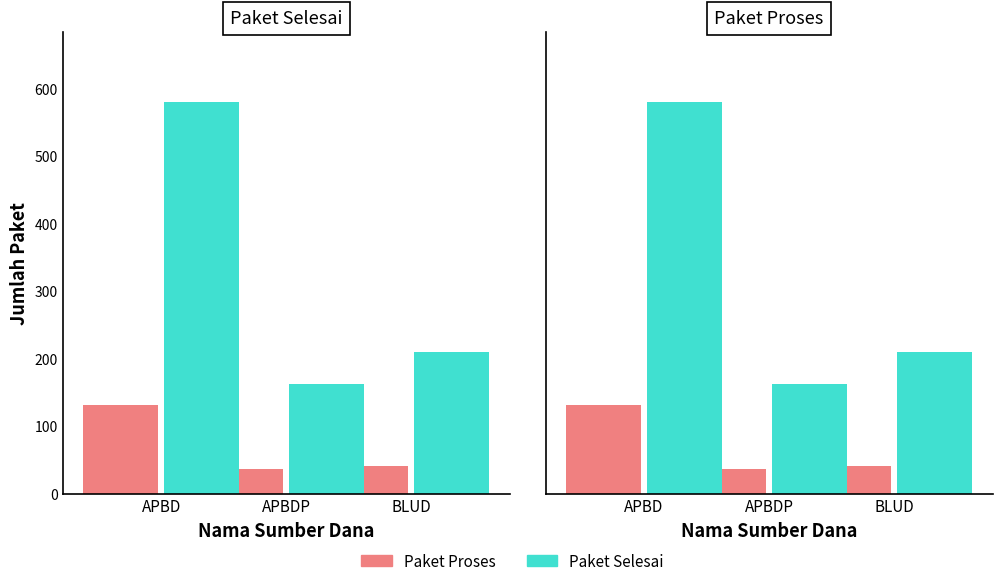

What is the difference between the maximum and minimum values in the Paket Proses series?

96